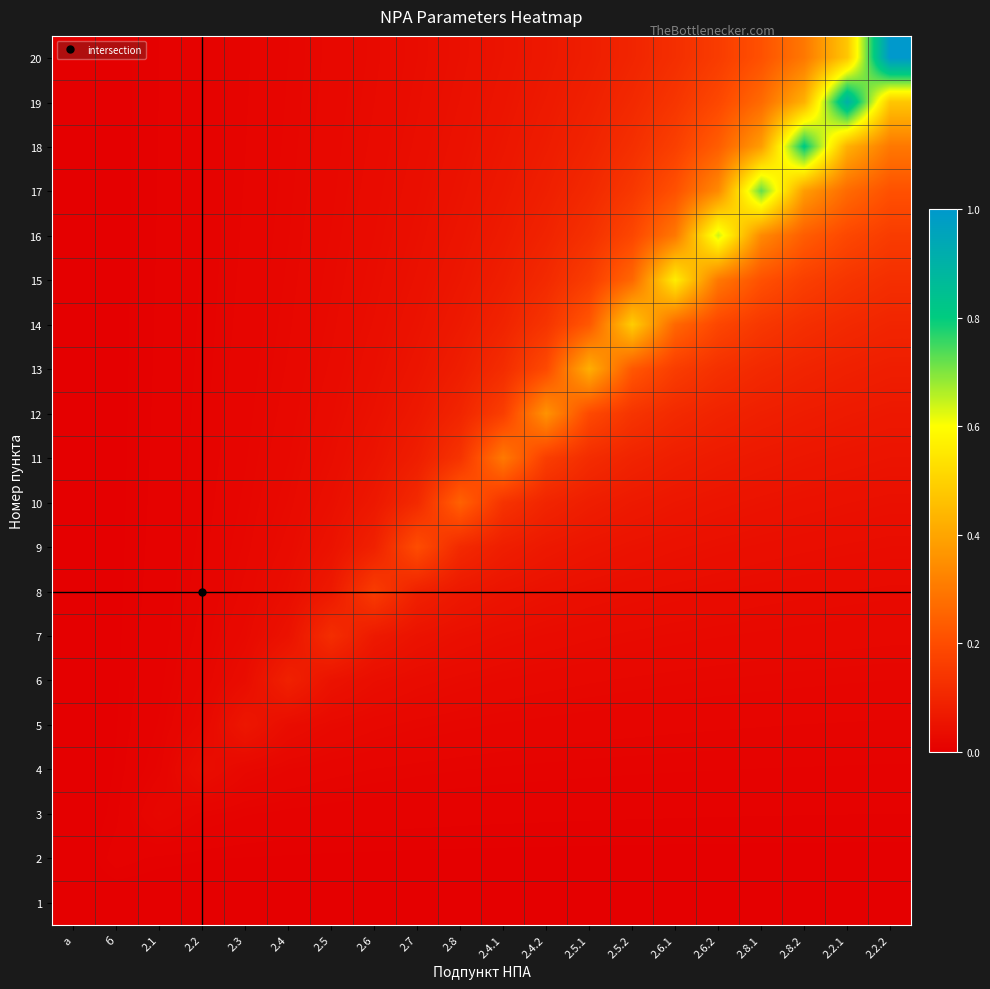

What is the greatest value displayed?

1.0